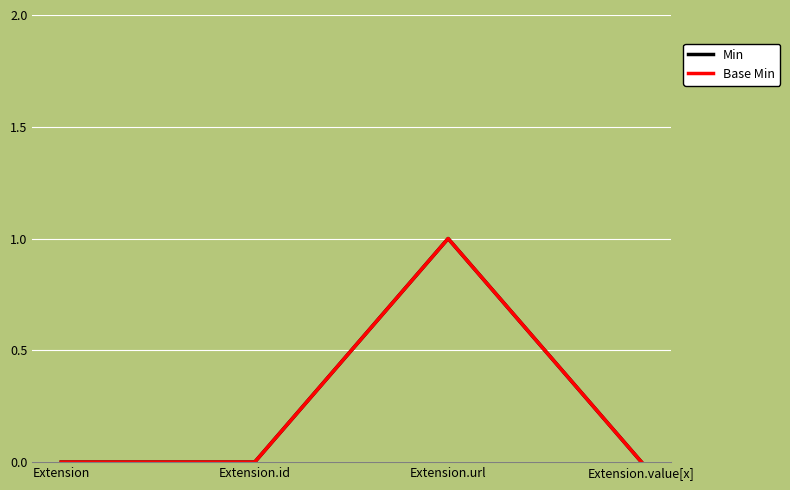

Is this an area chart (filled region under the line)?

No